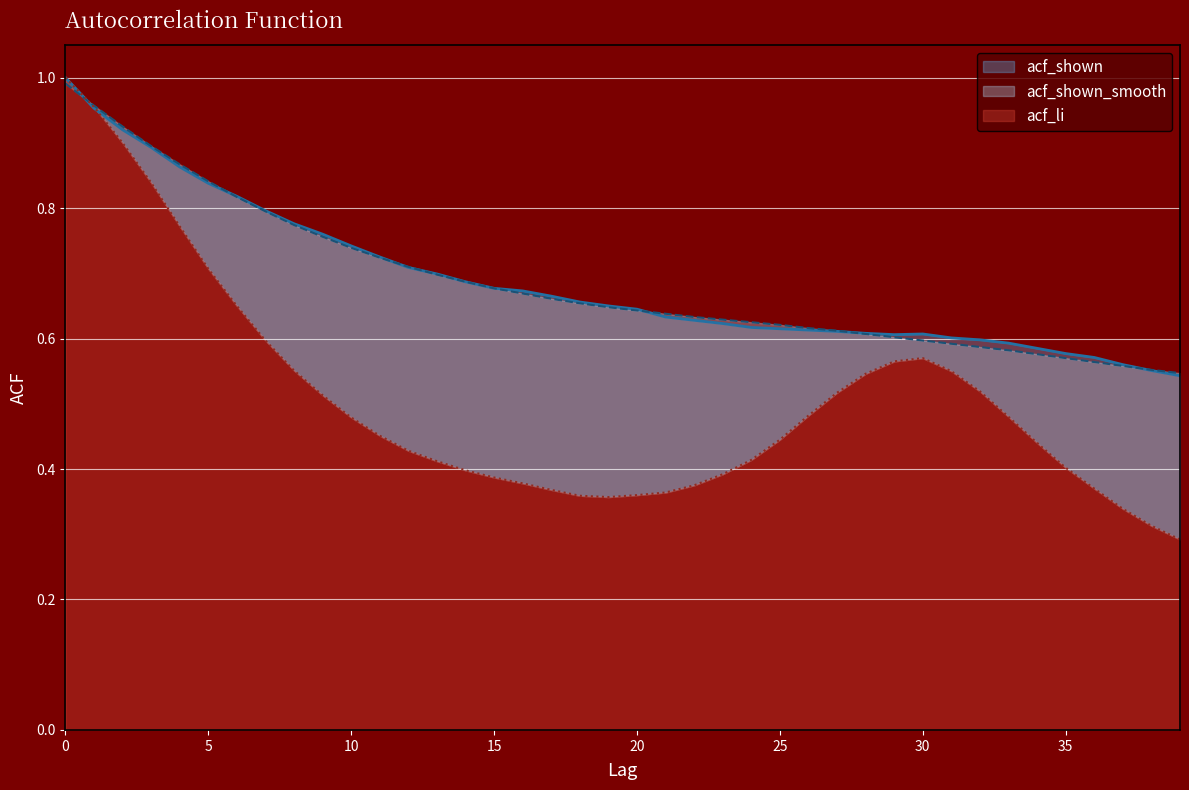

In acf_shown, how many points are higher than both neighbors (excluding endpoints)?

1